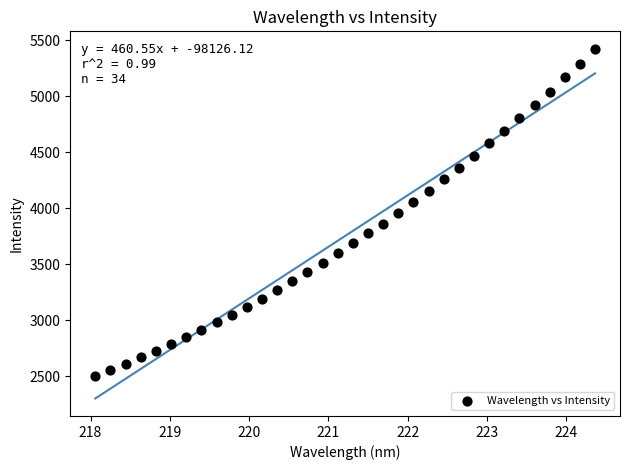

What is the range of X values (max minus min)?

6.3